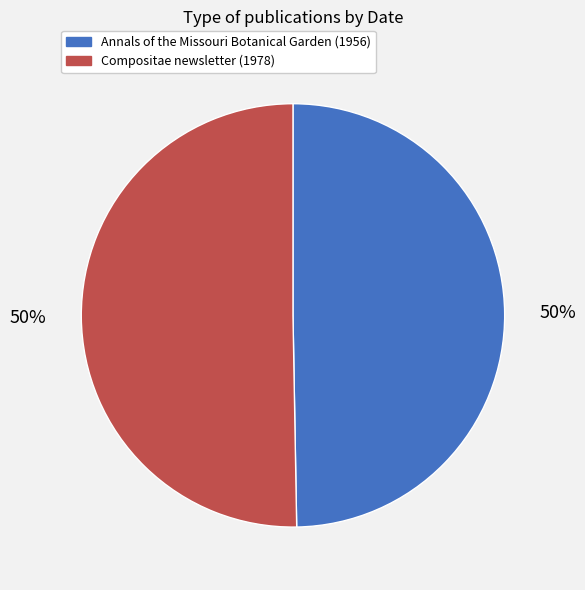

Combined, do Compositae newsletter (1978) and Annals of the Missouri Botanical Garden (1956) account for over 50%?

Yes